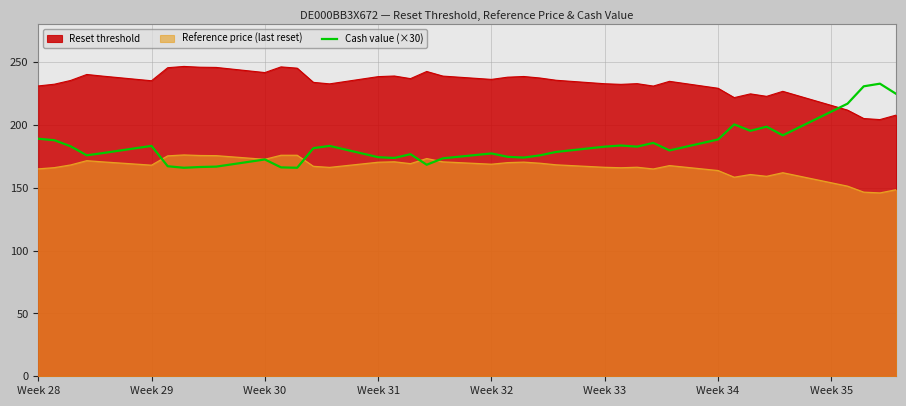

Which series has the widest spread of values?

Cash value (×30)